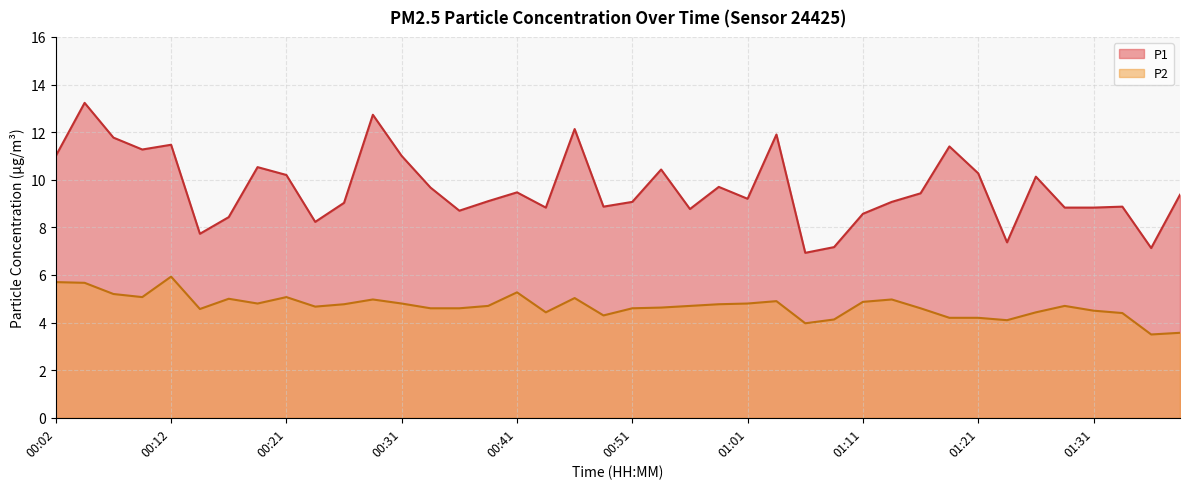

How many data points in P1 are above 9?

25